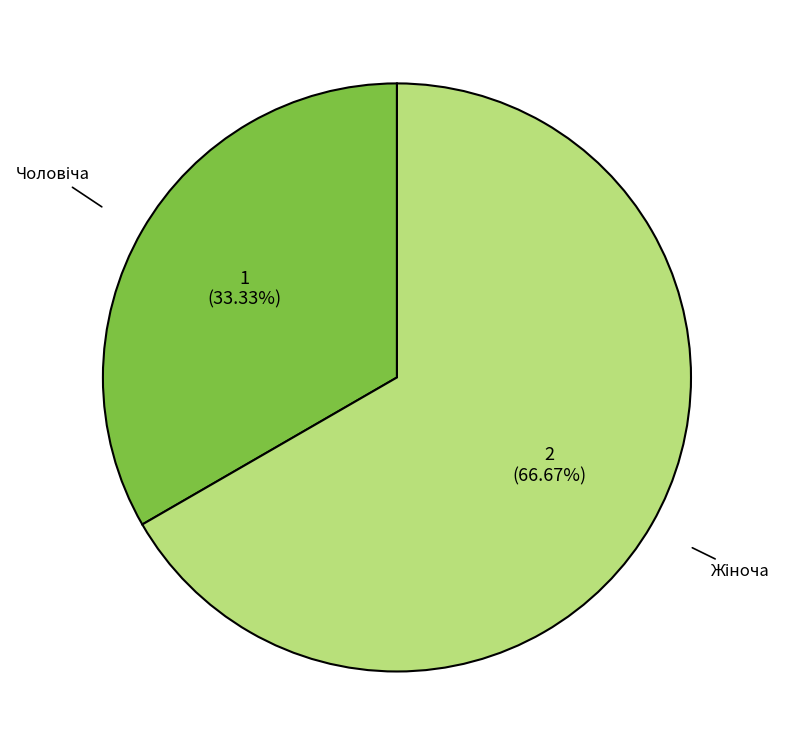

Is there a majority slice in this chart?

Yes